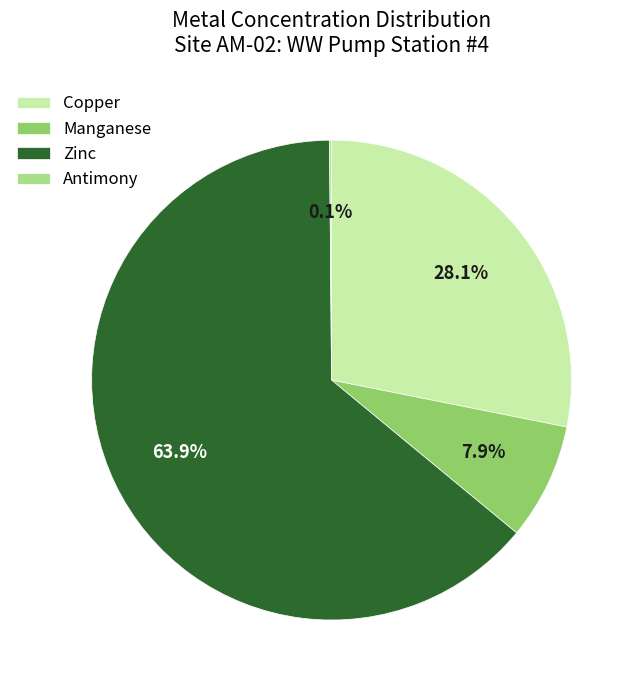

Is the sum of Manganese and Copper greater than half?

No